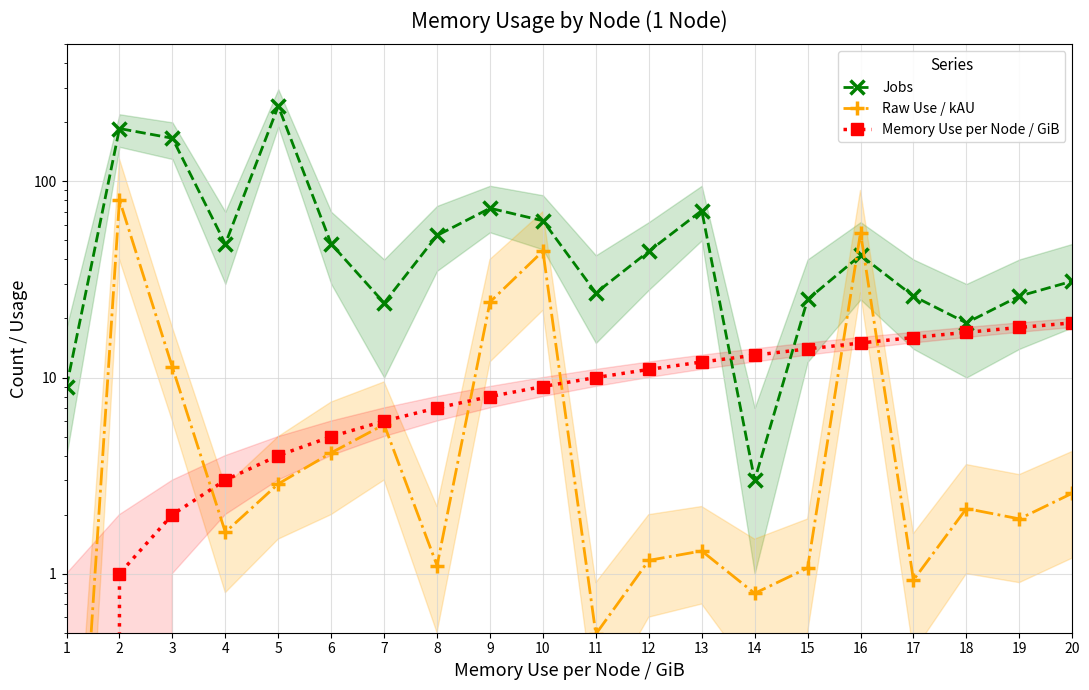

How many lines are shown in the chart?

3